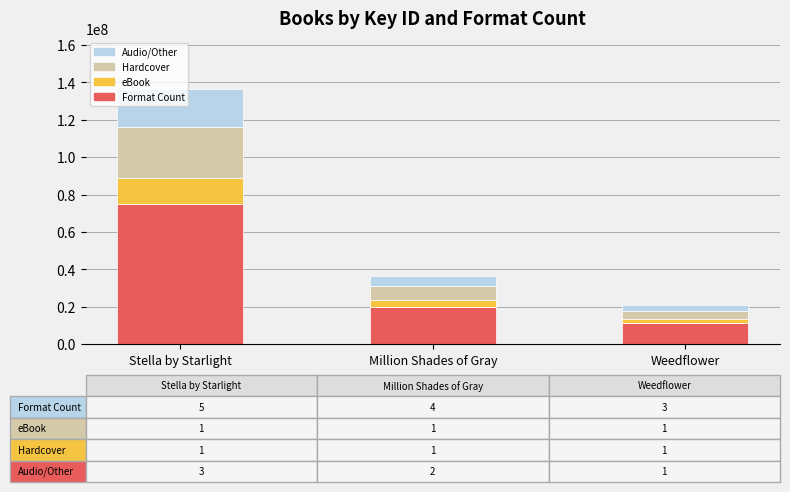

What is the sum of the Format Count values at Million Shades of Gray and Stella by Starlight?

95079756.8